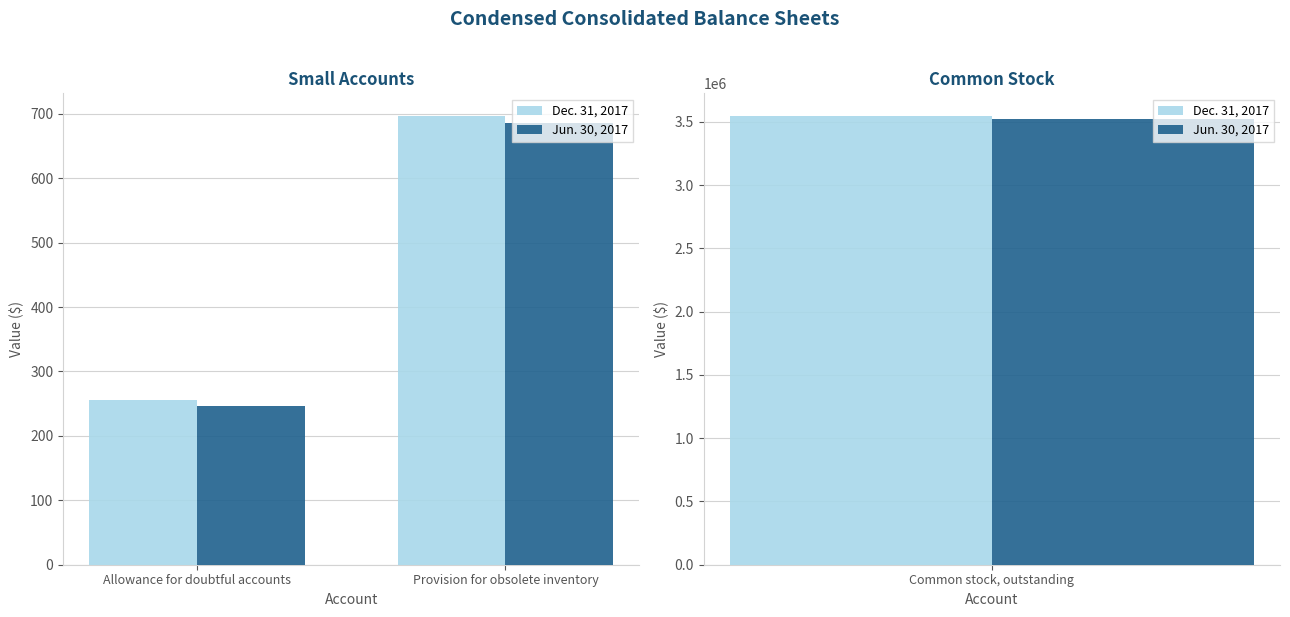

What is the value of the Dec. 31, 2017 bar at the 2nd from the left?

697